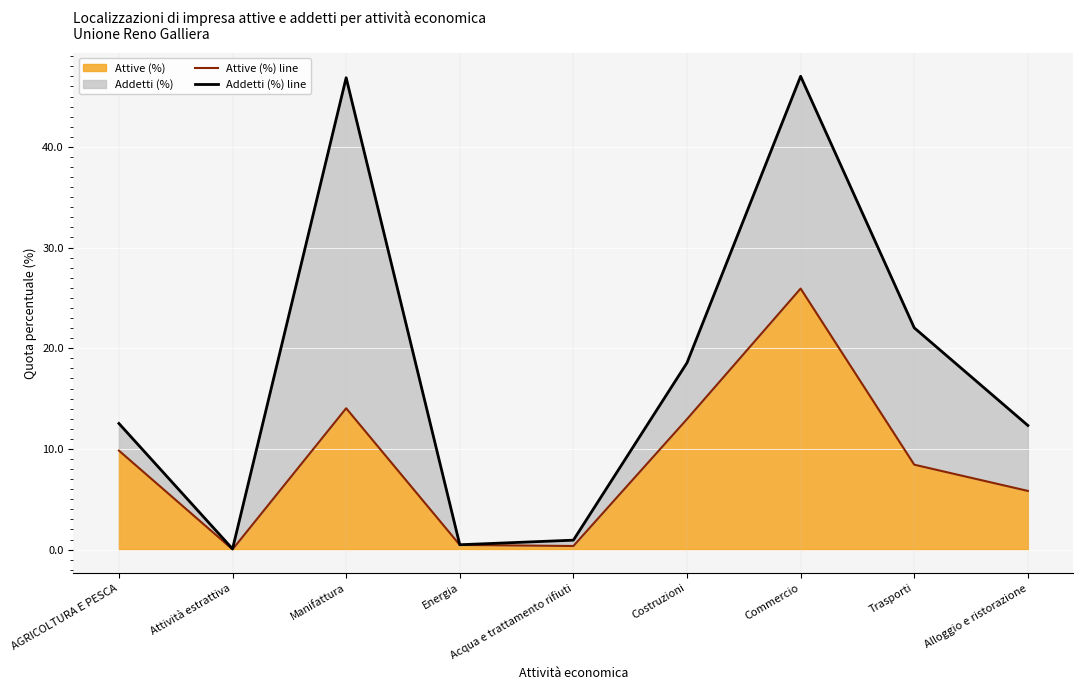

Reading left to right, list all the values displayed in this chart.

Attive (%) line: AGRICOLTURA E PESCA=9.8	Attività estrattiva=0.0	Manifattura=14.0	Energia=0.5	Acqua e trattamento rifiuti=0.4	Costruzioni=13.0	Commercio=25.9	Trasporti=8.4	Alloggio e ristorazione=5.8
Addetti (%) line: AGRICOLTURA E PESCA=12.5	Attività estrattiva=0.1	Manifattura=46.9	Energia=0.5	Acqua e trattamento rifiuti=0.9	Costruzioni=18.6	Commercio=47.0	Trasporti=22.0	Alloggio e ristorazione=12.3